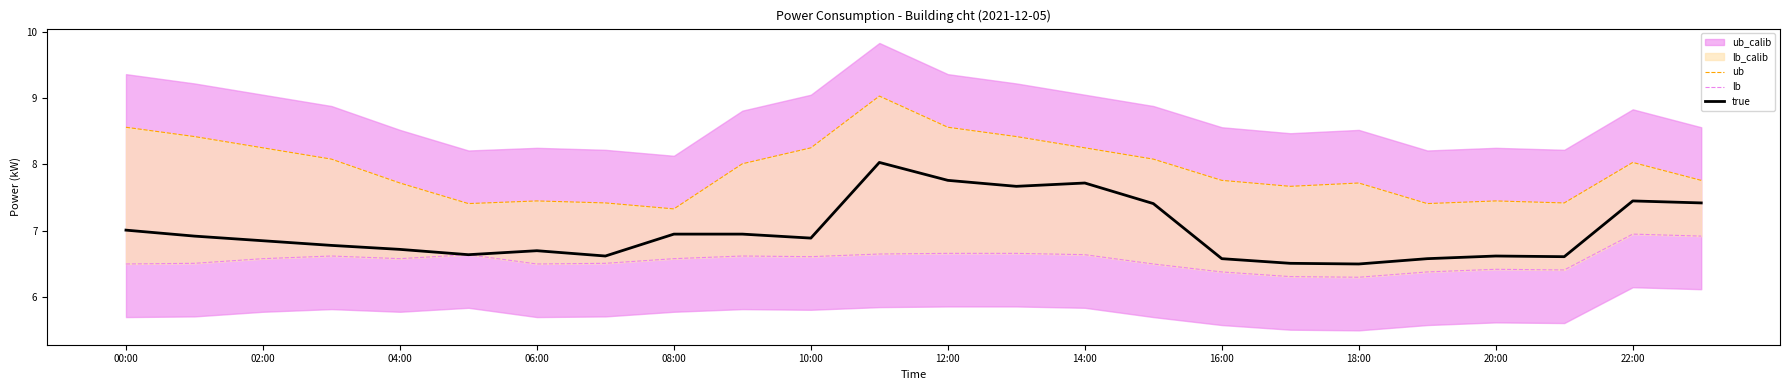

True or false: true has a value of 7.0 at 00:00.

True